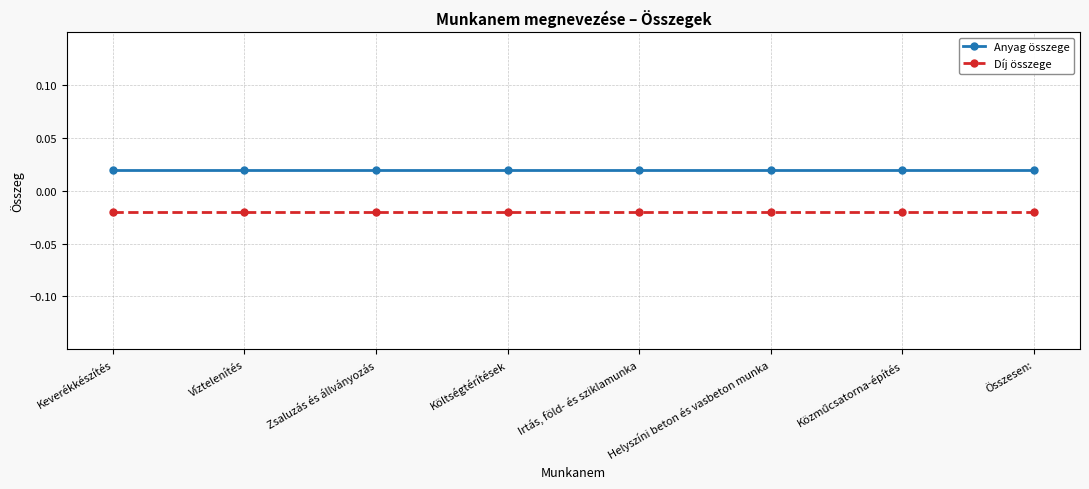

Is it true that Díj összege equals -0.0 at Összesen:?

True